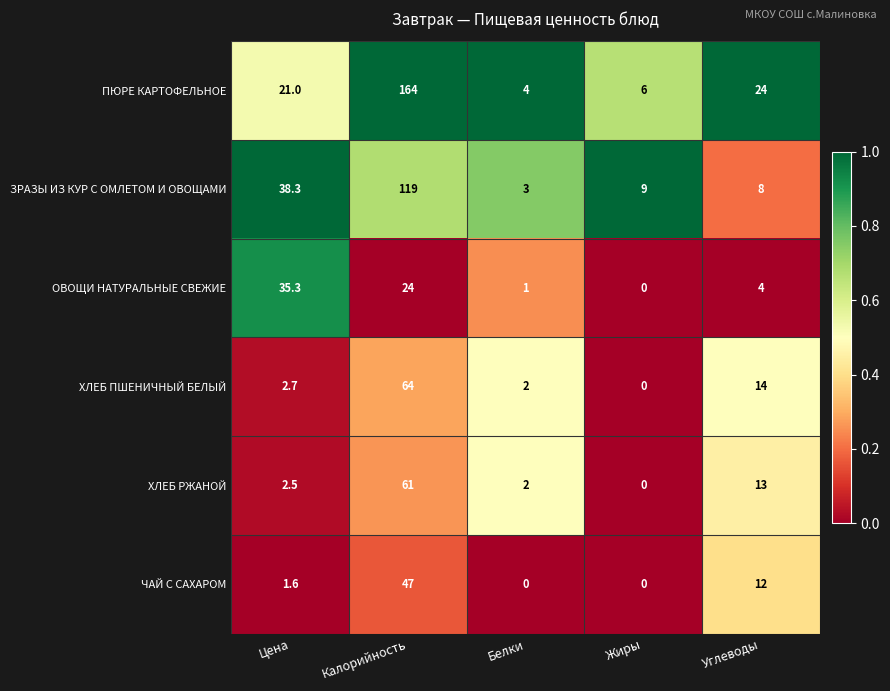

Is the value of ОВОЩИ НАТУРАЛЬНЫЕ СВЕЖИЕ at Углеводы greater than the value of ЗРАЗЫ ИЗ КУР С ОМЛЕТОМ И ОВОЩАМИ at Белки?

Yes